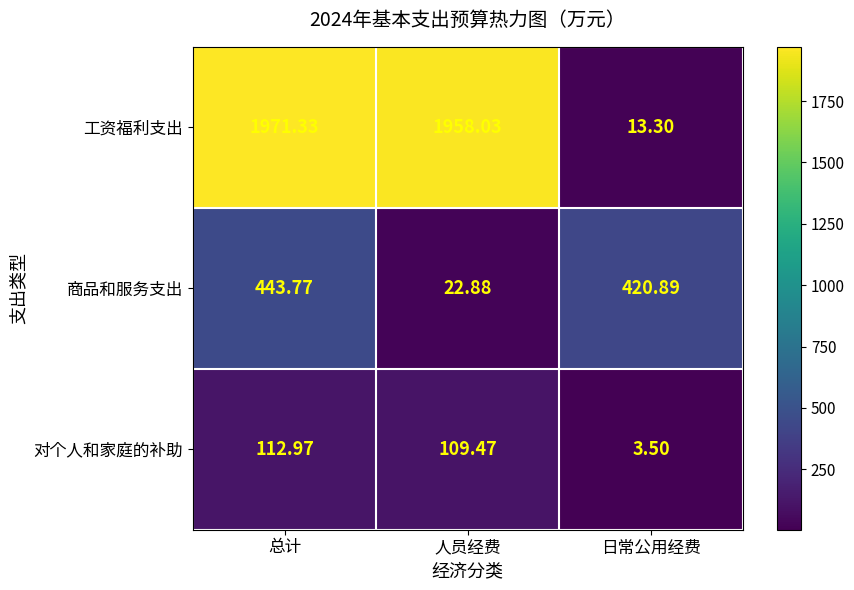

At which category is the sum across all series the highest?

总计